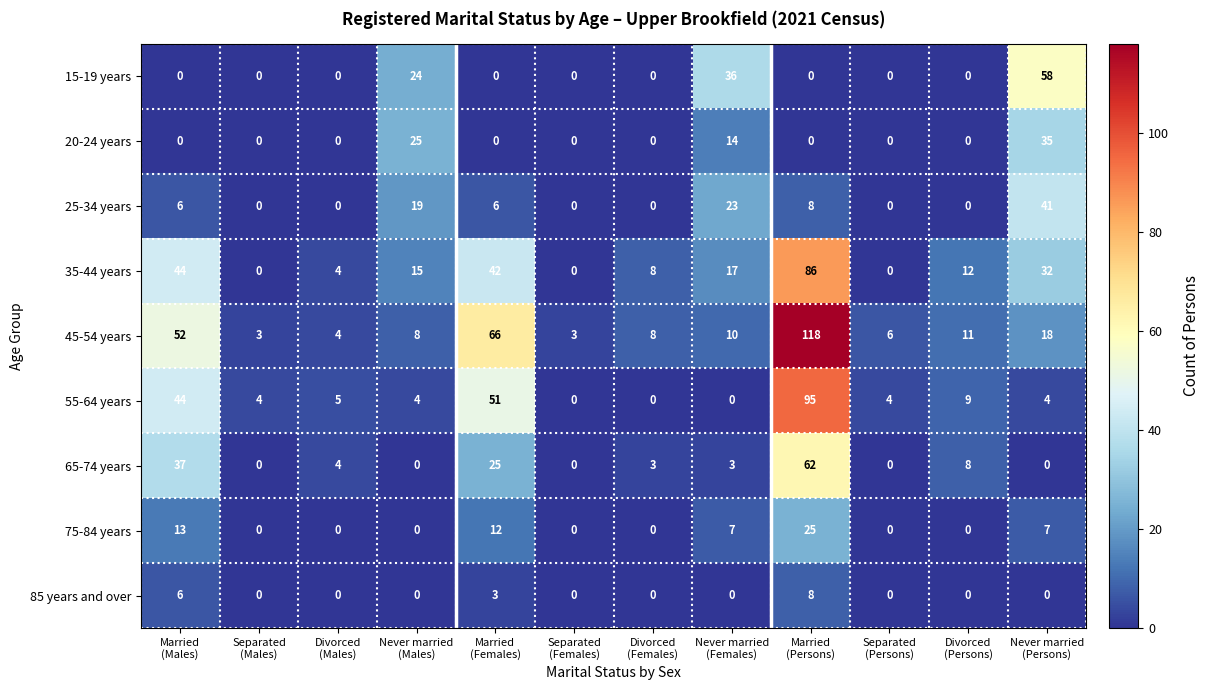

What is the difference between the maximum and minimum values in the 45-54 years series?

115